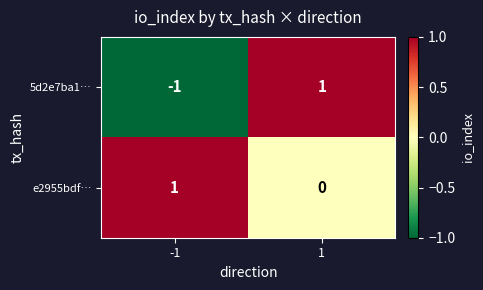

Is the value of 5d2e7ba1… at -1 greater than the value of e2955bdf… at 1?

No